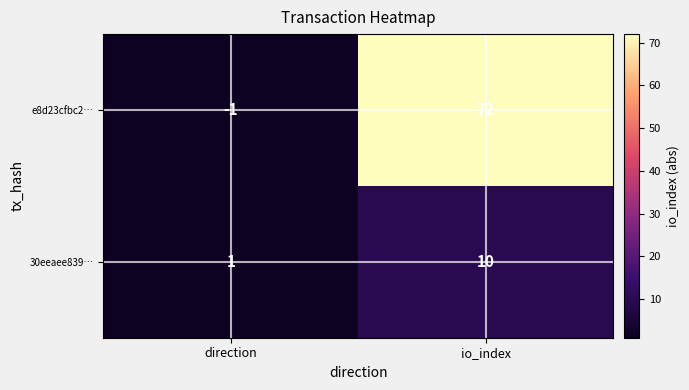

Which category has the lowest value in the 30eeaee839… series?

direction